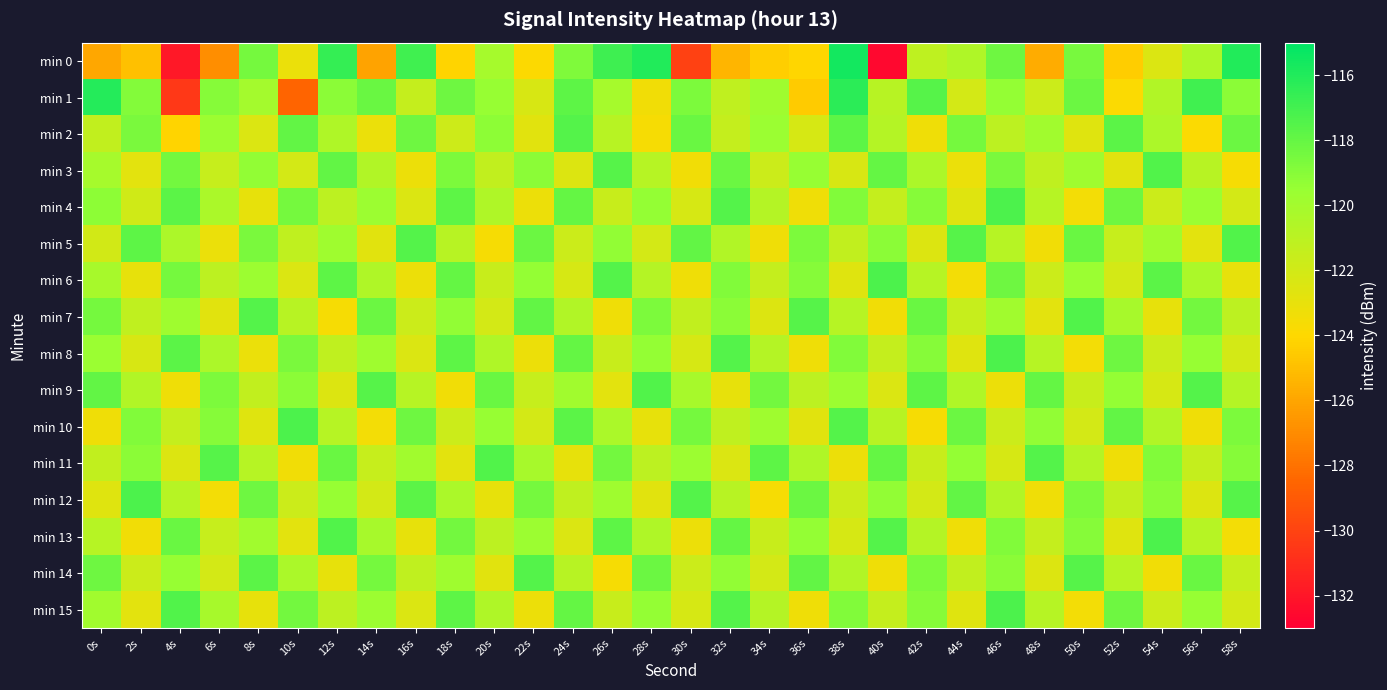

Reading right to left, list all the values displayed in this chart.

min 0: 58s=-116.0	56s=-120.4	54s=-122.4	52s=-124.5	50s=-118.6	48s=-125.7	46s=-118.3	44s=-120.5	42s=-121.2	40s=-132.6	38s=-115.6	36s=-124.1	34s=-124.4	32s=-125.4	30s=-130.1	28s=-116.0	26s=-116.8	24s=-118.8	22s=-123.9	20s=-120.1	18s=-124.2	16s=-116.9	14s=-126.1	12s=-116.6	10s=-123.1	8s=-118.5	6s=-126.9	4s=-131.9	2s=-124.9	0s=-126.0
min 1: 58s=-119.1	56s=-116.9	54s=-120.6	52s=-123.8	50s=-118.2	48s=-121.7	46s=-119.4	44s=-122.1	42s=-117.6	40s=-120.9	38s=-116.3	36s=-124.5	34s=-119.8	32s=-121.2	30s=-118.7	28s=-123.4	26s=-120.1	24s=-117.8	22s=-122.3	20s=-119.5	18s=-118.3	16s=-121.4	14s=-118.1	12s=-119.1	10s=-128.5	8s=-120.0	6s=-118.9	4s=-130.5	2s=-118.9	0s=-116.1
min 2: 58s=-118.2	56s=-123.8	54s=-120.4	52s=-117.7	50s=-122.6	48s=-119.9	46s=-121.1	44s=-118.5	42s=-123.3	40s=-120.7	38s=-117.8	36s=-122.2	34s=-119.6	32s=-121.4	30s=-118.1	28s=-123.6	26s=-120.9	24s=-117.5	22s=-122.7	20s=-119.2	18s=-121.8	16s=-118.3	14s=-123.1	12s=-120.5	10s=-117.9	8s=-122.4	6s=-119.7	4s=-124.2	2s=-118.6	0s=-121.3
min 3: 58s=-123.6	56s=-120.9	54s=-117.4	52s=-122.7	50s=-119.8	48s=-121.2	46s=-118.6	44s=-123.1	42s=-120.4	40s=-118.0	38s=-122.3	36s=-119.5	34s=-121.7	32s=-118.2	30s=-123.4	28s=-120.8	26s=-117.6	24s=-122.5	22s=-119.1	20s=-121.3	18s=-118.7	16s=-123.2	14s=-120.6	12s=-117.9	10s=-122.1	8s=-119.3	6s=-121.5	4s=-118.4	2s=-122.8	0s=-120.1
min 4: 58s=-122.1	56s=-119.6	54s=-121.7	52s=-118.3	50s=-123.5	48s=-120.8	46s=-117.3	44s=-122.6	42s=-119.0	40s=-121.4	38s=-118.8	36s=-123.3	34s=-120.7	32s=-117.5	30s=-122.2	28s=-119.4	26s=-121.6	24s=-118.0	22s=-123.2	20s=-120.5	18s=-117.8	16s=-122.4	14s=-119.7	12s=-121.1	10s=-118.5	8s=-123.0	6s=-120.3	4s=-117.7	2s=-121.9	0s=-119.2
min 5: 58s=-117.4	56s=-122.8	54s=-119.9	52s=-121.5	50s=-118.1	48s=-123.4	46s=-120.8	44s=-117.6	42s=-122.5	40s=-119.1	38s=-121.3	36s=-118.7	34s=-123.3	32s=-120.6	30s=-117.9	28s=-122.1	26s=-119.3	24s=-121.7	22s=-118.2	20s=-123.6	18s=-120.9	16s=-117.5	14s=-122.7	12s=-119.8	10s=-121.2	8s=-118.6	6s=-123.1	4s=-120.4	2s=-117.8	0s=-122.0
min 6: 58s=-123.0	56s=-120.3	54s=-117.7	52s=-122.1	50s=-119.6	48s=-121.7	46s=-118.3	44s=-123.5	42s=-120.8	40s=-117.3	38s=-122.6	36s=-119.0	34s=-121.4	32s=-118.8	30s=-123.3	28s=-120.7	26s=-117.5	24s=-122.2	22s=-119.4	20s=-121.6	18s=-118.0	16s=-123.2	14s=-120.5	12s=-117.8	10s=-122.4	8s=-119.7	6s=-121.1	4s=-118.5	2s=-123.0	0s=-120.2
min 7: 58s=-121.1	56s=-118.4	54s=-123.0	52s=-120.2	50s=-117.4	48s=-122.8	46s=-119.9	44s=-121.5	42s=-118.1	40s=-123.4	38s=-120.8	36s=-117.6	34s=-122.5	32s=-119.1	30s=-121.3	28s=-118.7	26s=-123.3	24s=-120.6	22s=-117.9	20s=-122.1	18s=-119.3	16s=-121.7	14s=-118.2	12s=-123.6	10s=-120.9	8s=-117.5	6s=-122.7	4s=-119.8	2s=-121.2	0s=-118.5
min 8: 58s=-122.1	56s=-119.5	54s=-121.7	52s=-118.3	50s=-123.5	48s=-120.8	46s=-117.3	44s=-122.6	42s=-119.0	40s=-121.4	38s=-118.8	36s=-123.3	34s=-120.7	32s=-117.5	30s=-122.2	28s=-119.4	26s=-121.6	24s=-118.0	22s=-123.2	20s=-120.5	18s=-117.8	16s=-122.4	14s=-119.8	12s=-121.2	10s=-118.6	8s=-123.1	6s=-120.4	4s=-117.7	2s=-122.3	0s=-119.6
min 9: 58s=-120.7	56s=-117.5	54s=-122.2	52s=-119.4	50s=-121.6	48s=-118.0	46s=-123.2	44s=-120.5	42s=-117.8	40s=-122.4	38s=-119.7	36s=-121.1	34s=-118.4	32s=-123.0	30s=-120.2	28s=-117.4	26s=-122.8	24s=-119.9	22s=-121.5	20s=-118.1	18s=-123.4	16s=-120.8	14s=-117.6	12s=-122.5	10s=-119.1	8s=-121.3	6s=-118.7	4s=-123.3	2s=-120.6	0s=-117.9
min 10: 58s=-118.7	56s=-123.3	54s=-120.6	52s=-117.9	50s=-122.1	48s=-119.3	46s=-121.7	44s=-118.2	42s=-123.6	40s=-120.9	38s=-117.5	36s=-122.7	34s=-119.8	32s=-121.2	30s=-118.5	28s=-123.0	26s=-120.3	24s=-117.7	22s=-122.1	20s=-119.5	18s=-121.7	16s=-118.3	14s=-123.5	12s=-120.8	10s=-117.3	8s=-122.6	6s=-119.0	4s=-121.4	2s=-118.8	0s=-123.3
min 11: 58s=-119.0	56s=-121.4	54s=-118.8	52s=-123.3	50s=-120.7	48s=-117.5	46s=-122.2	44s=-119.4	42s=-121.6	40s=-118.0	38s=-123.2	36s=-120.5	34s=-117.8	32s=-122.4	30s=-119.7	28s=-121.1	26s=-118.4	24s=-123.0	22s=-120.2	20s=-117.4	18s=-122.8	16s=-119.9	14s=-121.5	12s=-118.1	10s=-123.4	8s=-120.8	6s=-117.6	4s=-122.5	2s=-119.1	0s=-121.3
min 12: 58s=-117.6	56s=-122.5	54s=-119.1	52s=-121.3	50s=-118.7	48s=-123.3	46s=-120.6	44s=-117.9	42s=-122.1	40s=-119.3	38s=-121.7	36s=-118.2	34s=-123.6	32s=-120.9	30s=-117.5	28s=-122.7	26s=-119.8	24s=-121.2	22s=-118.5	20s=-123.0	18s=-120.3	16s=-117.7	14s=-122.1	12s=-119.5	10s=-121.7	8s=-118.3	6s=-123.5	4s=-120.8	2s=-117.3	0s=-122.6
min 13: 58s=-123.5	56s=-120.8	54s=-117.3	52s=-122.6	50s=-119.0	48s=-121.4	46s=-118.8	44s=-123.3	42s=-120.7	40s=-117.5	38s=-122.2	36s=-119.4	34s=-121.6	32s=-118.0	30s=-123.2	28s=-120.5	26s=-117.8	24s=-122.4	22s=-119.7	20s=-121.1	18s=-118.4	16s=-123.0	14s=-120.2	12s=-117.4	10s=-122.8	8s=-119.9	6s=-121.5	4s=-118.1	2s=-123.4	0s=-120.8
min 14: 58s=-121.5	56s=-118.1	54s=-123.4	52s=-120.8	50s=-117.6	48s=-122.5	46s=-119.1	44s=-121.3	42s=-118.7	40s=-123.3	38s=-120.6	36s=-117.9	34s=-122.1	32s=-119.3	30s=-121.7	28s=-118.2	26s=-123.6	24s=-120.9	22s=-117.5	20s=-122.7	18s=-119.8	16s=-121.2	14s=-118.5	12s=-123.0	10s=-120.3	8s=-117.7	6s=-122.1	4s=-119.5	2s=-121.7	0s=-118.3
min 15: 58s=-122.1	56s=-119.5	54s=-121.7	52s=-118.3	50s=-123.5	48s=-120.8	46s=-117.3	44s=-122.6	42s=-119.0	40s=-121.4	38s=-118.8	36s=-123.3	34s=-120.7	32s=-117.5	30s=-122.2	28s=-119.4	26s=-121.6	24s=-118.0	22s=-123.2	20s=-120.5	18s=-117.8	16s=-122.4	14s=-119.7	12s=-121.1	10s=-118.4	8s=-123.0	6s=-120.2	4s=-117.4	2s=-122.8	0s=-119.9